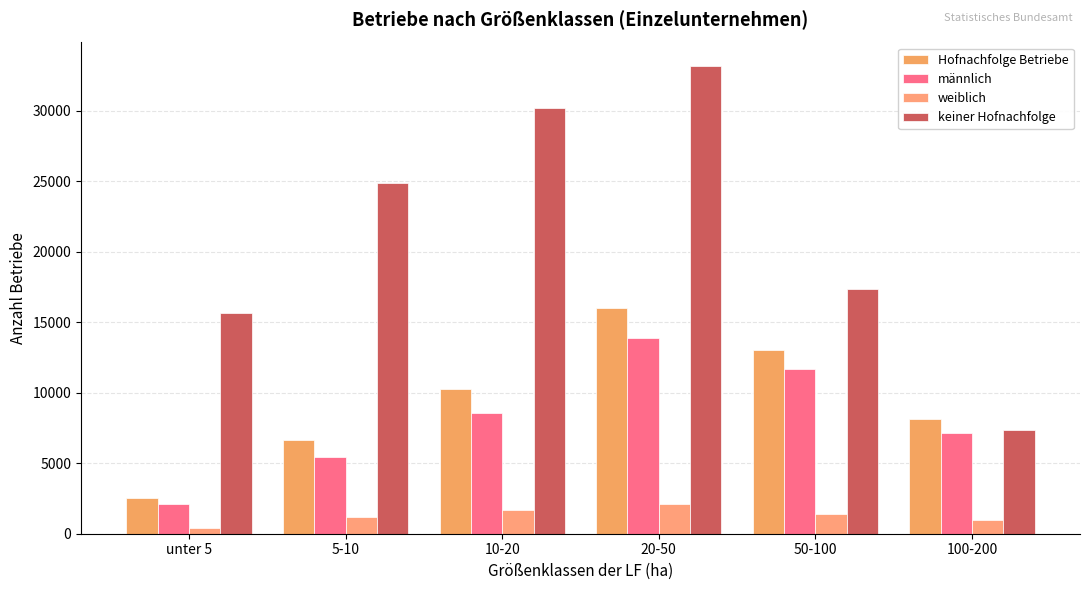

What is the total value across all series at 50-100?

43452